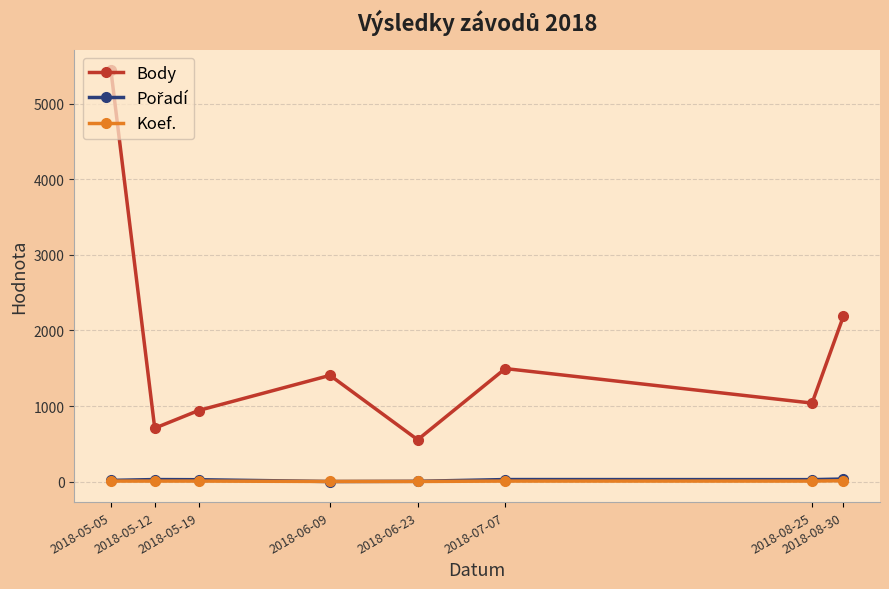

Which series has the widest spread of values?

Body